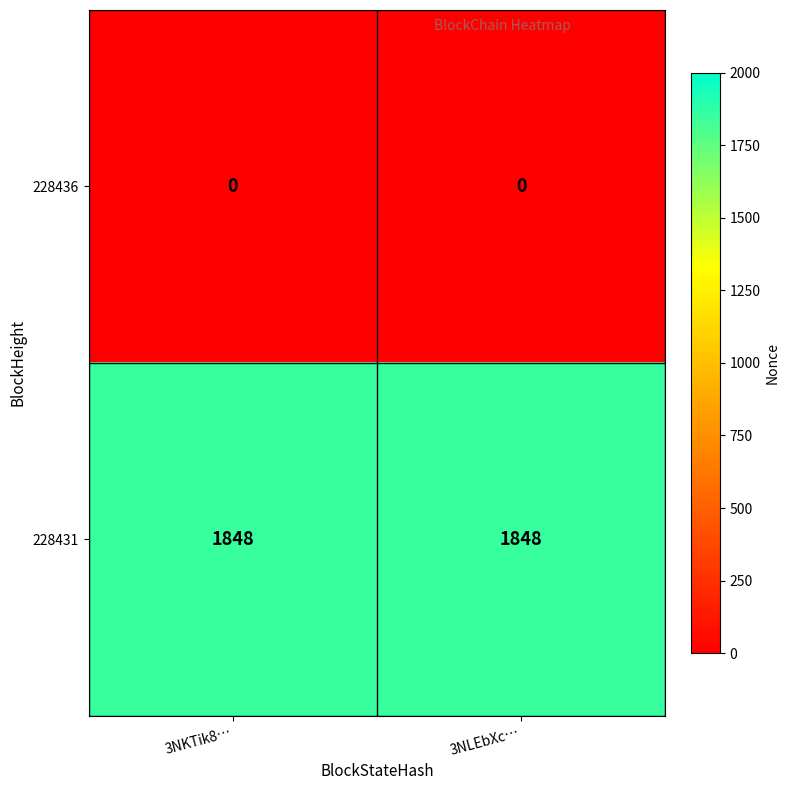

What is the sum of the 228431 values at 3NLEbXc… and 3NKTik8…?

3696